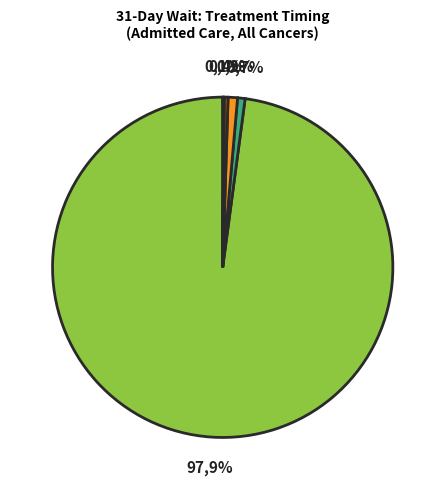

What percentage is the 32 to 38 Days slice, to the nearest percent?

1%